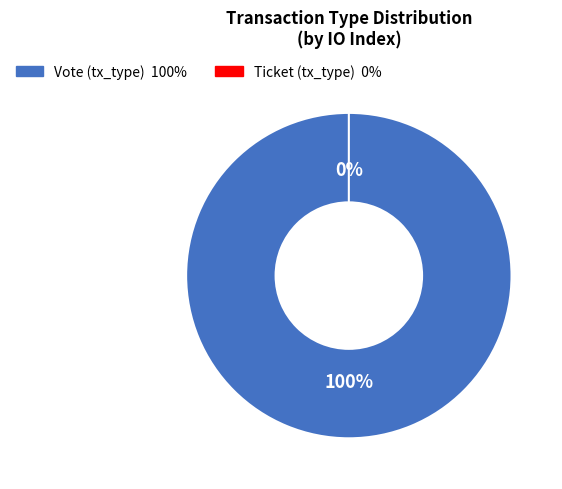

Is it true that Ticket (tx_type) is 1% of the pie?

False